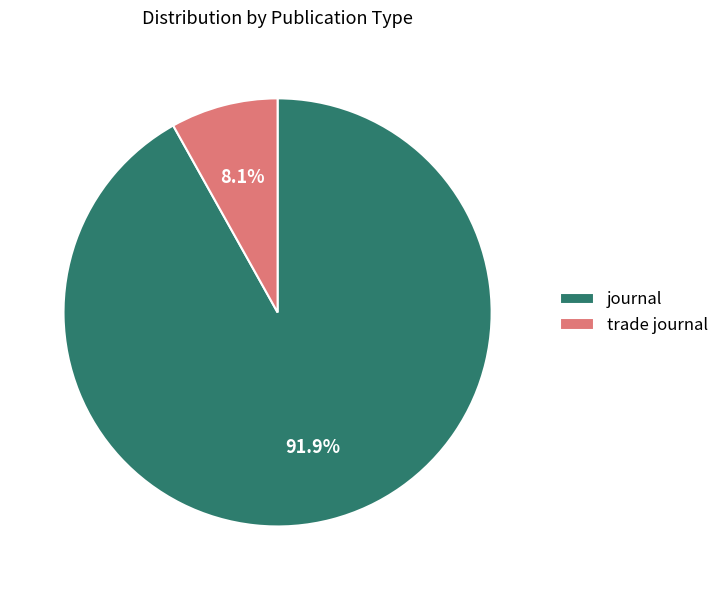

True or false: trade journal accounts for 8% of the total.

True